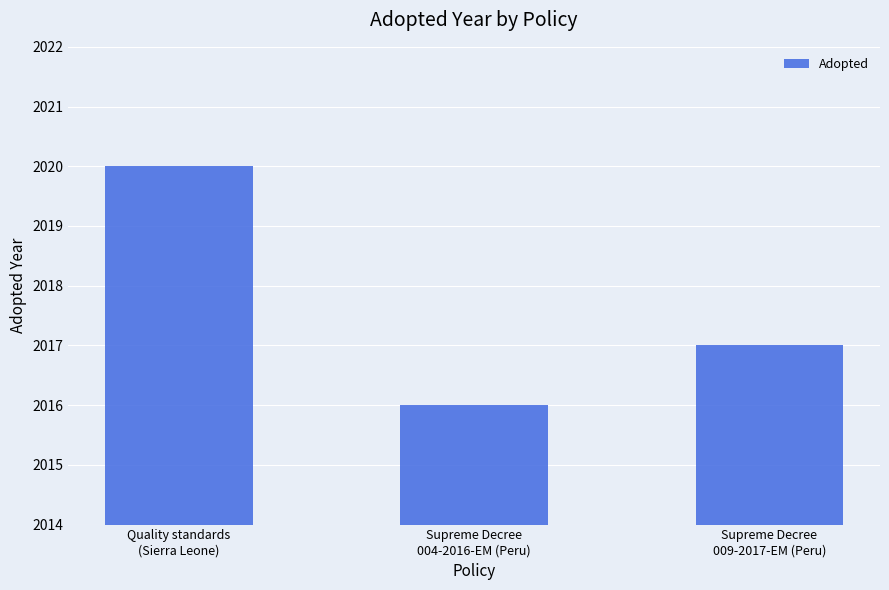

Which category has the highest value across all series?

Quality standards
(Sierra Leone)